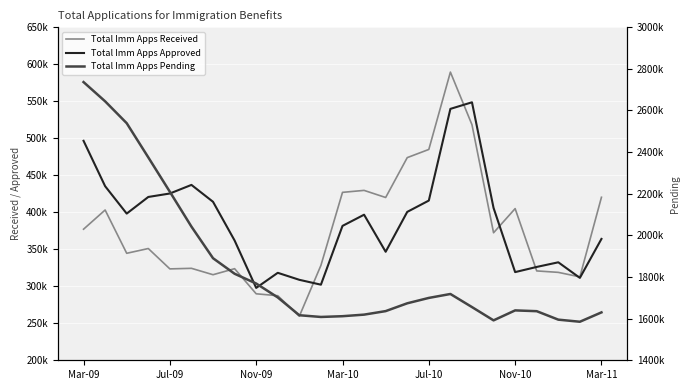

What is the smallest value displayed?

259552